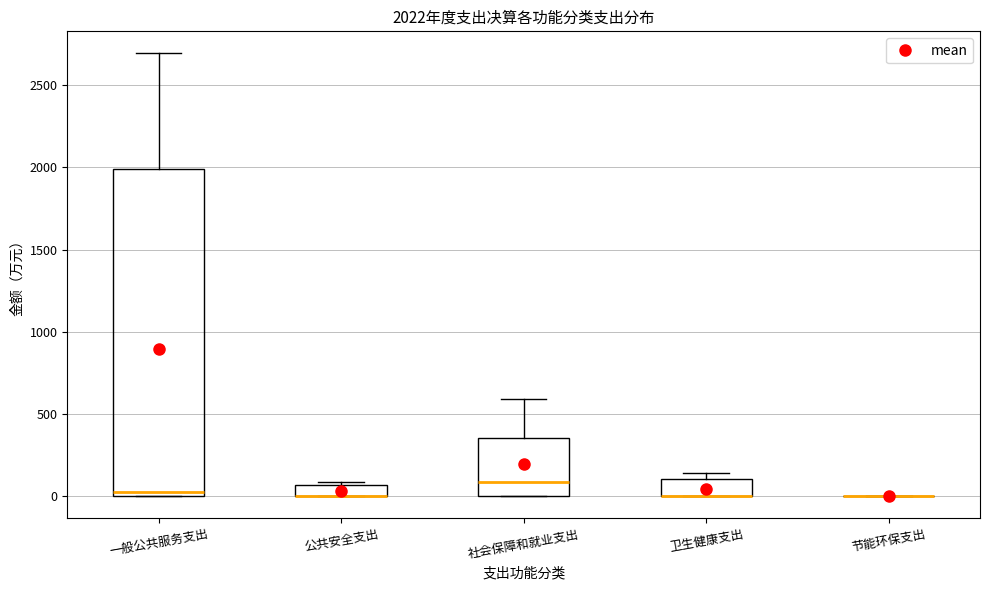

Which box is the tallest, from its lower edge to its upper edge?

一般公共服务支出